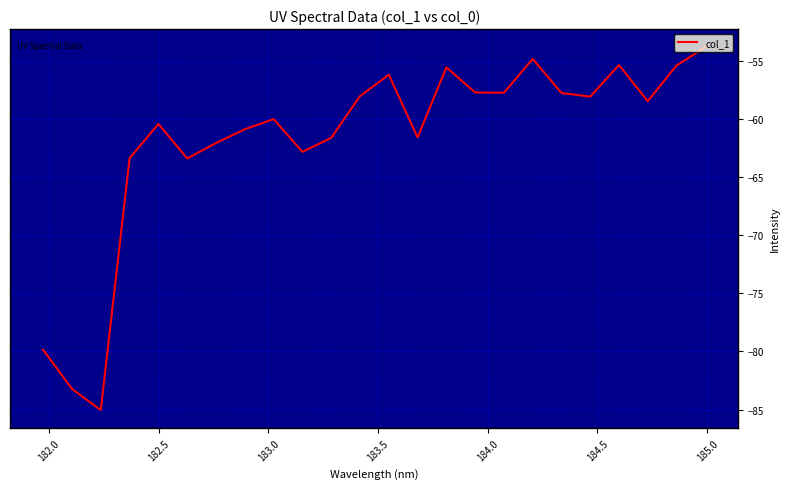

What is the average value?

-61.8